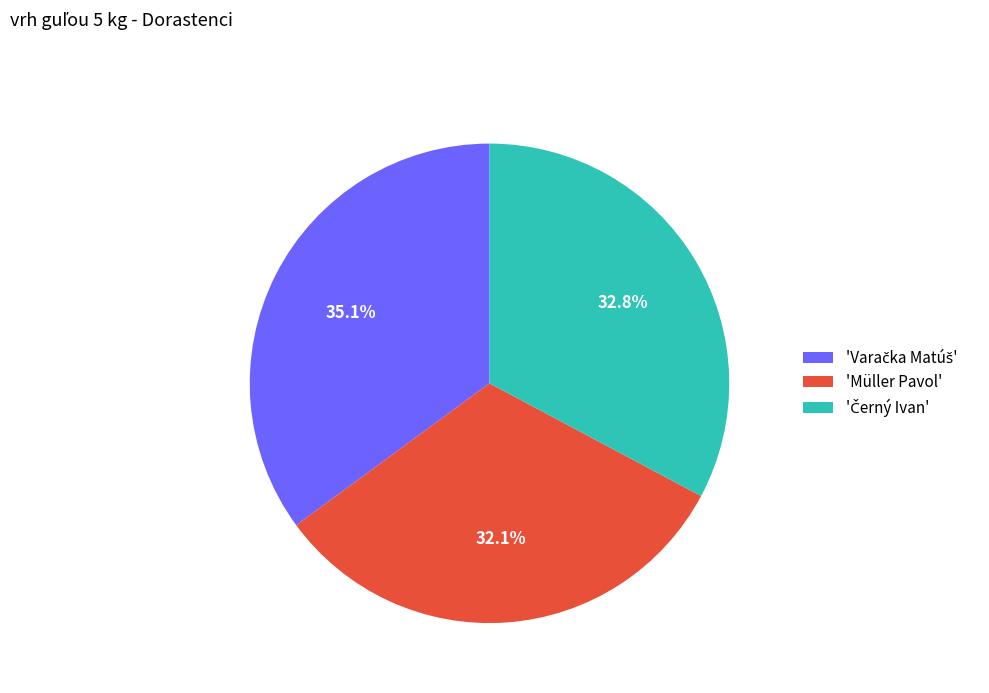

Is there any slice that represents more than half of the pie?

No